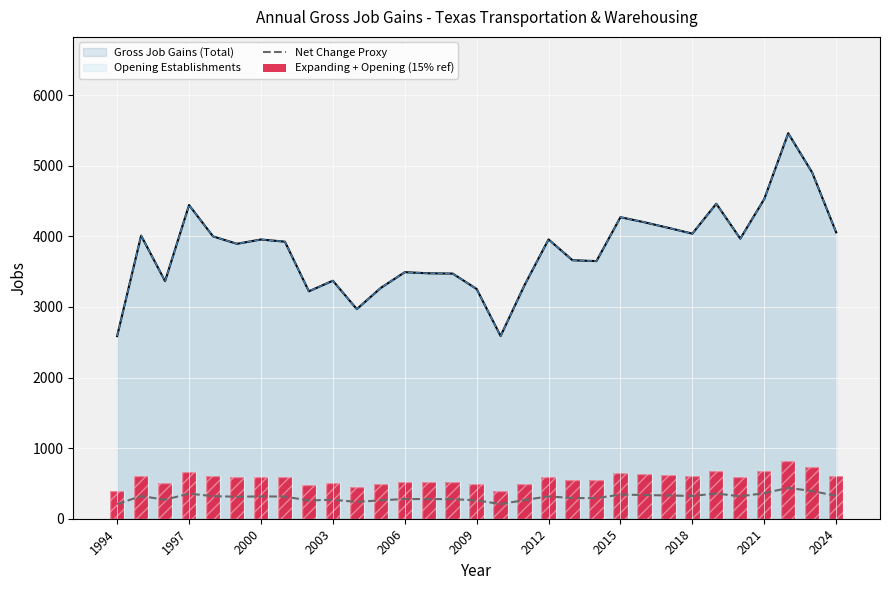

Read the Net Change Proxy value at 2000.

269.3